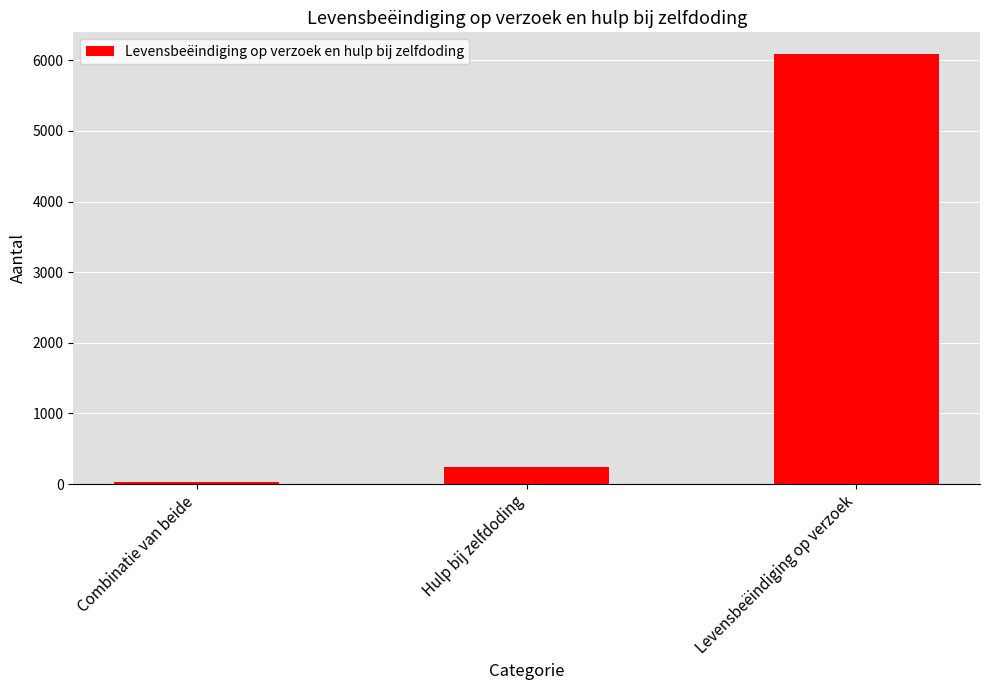

Between Combinatie van beide and Levensbeëindiging op verzoek, which is larger?

Levensbeëindiging op verzoek